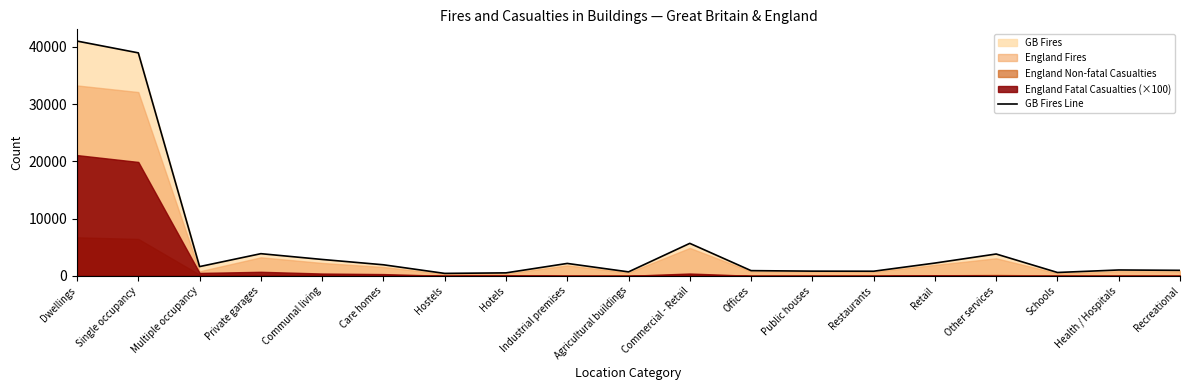

How many data points are above 1609?

9